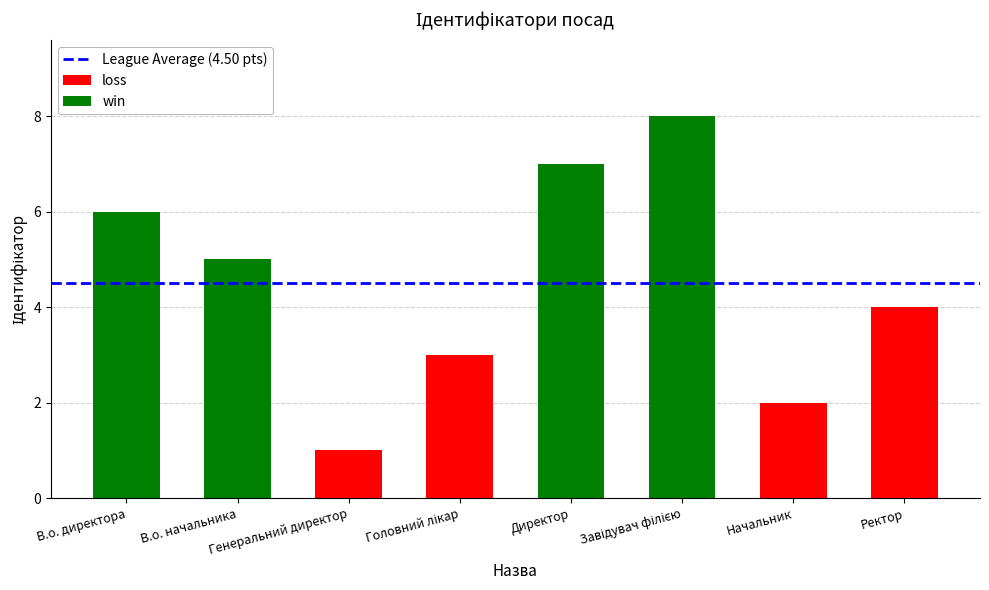

How many data points are above 5?

3